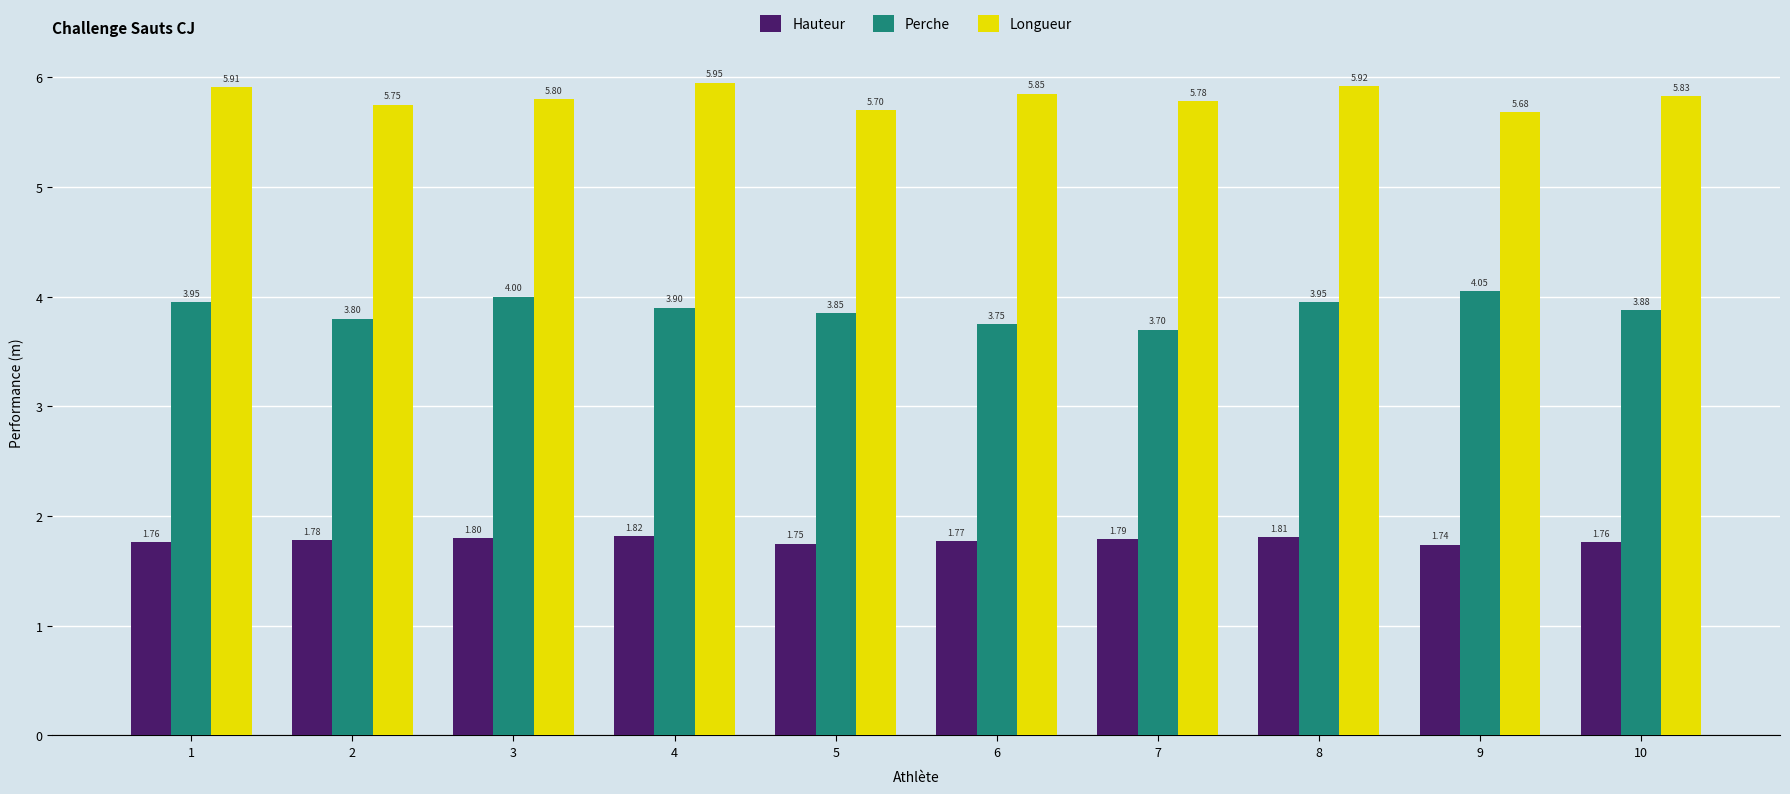

What is the spread (max minus min) of values at 8?

4.1